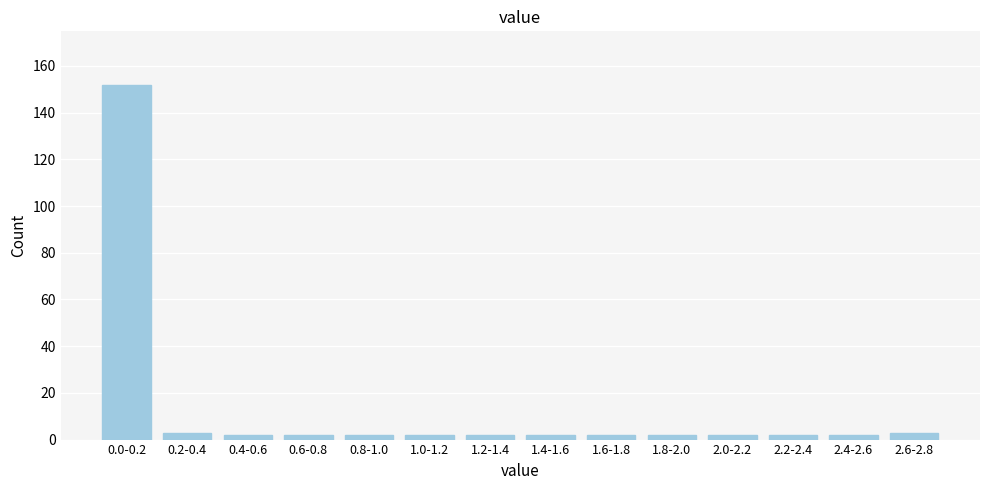

Reading left to right, what are all the values shown in this chart?

152	3	2	2	2	2	2	2	2	2	2	2	2	3